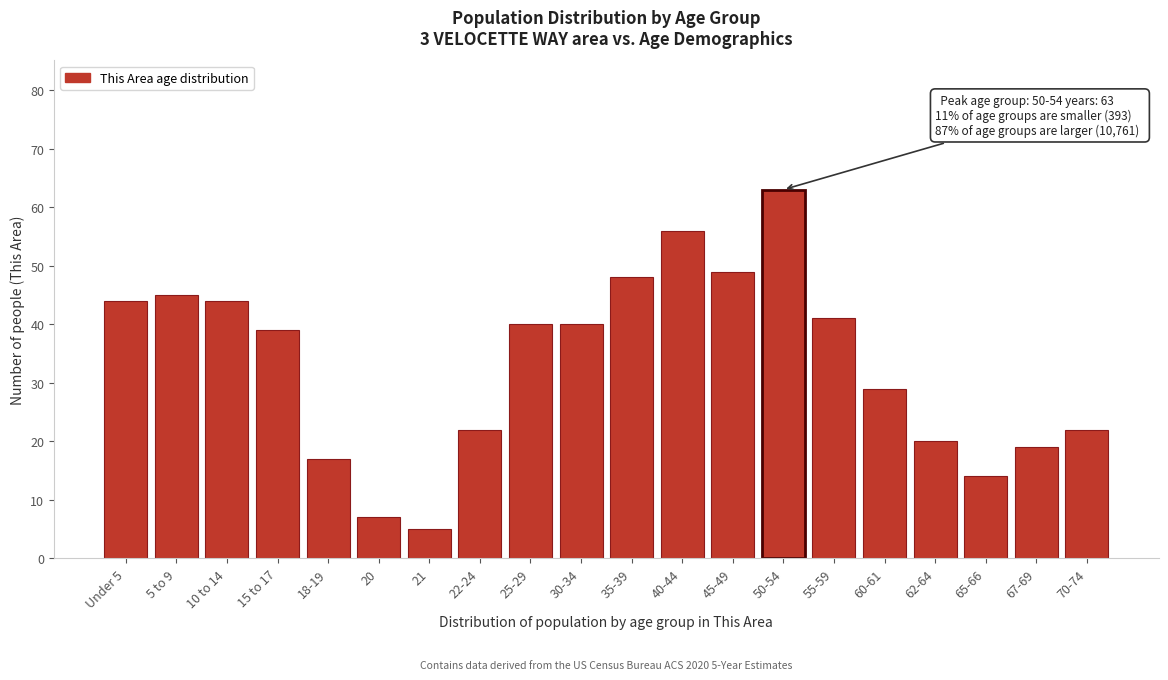

Reading left to right, transcribe all the data shown in this chart.

Under 5=44	5 to 9=45	10 to 14=44	15 to 17=39	18-19=17	20=7	21=5	22-24=22	25-29=40	30-34=40	35-39=48	40-44=56	45-49=49	50-54=63	55-59=41	60-61=29	62-64=20	65-66=14	67-69=19	70-74=22